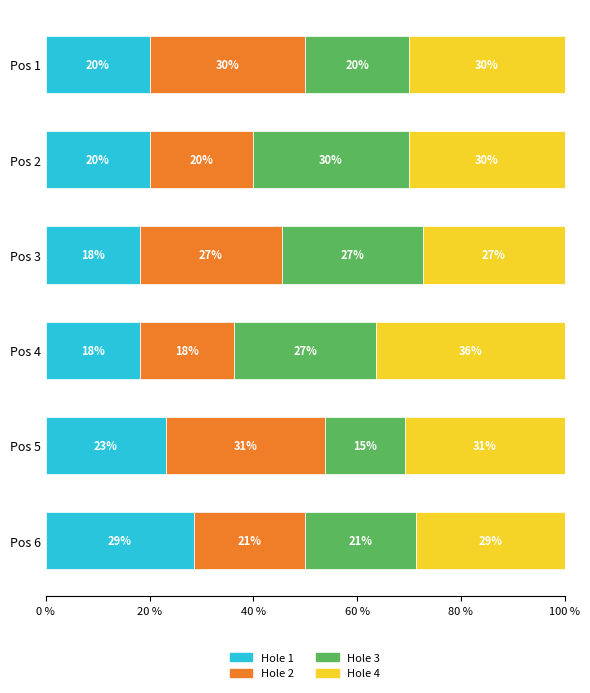

What is the minimum value for Hole 1?

18.2